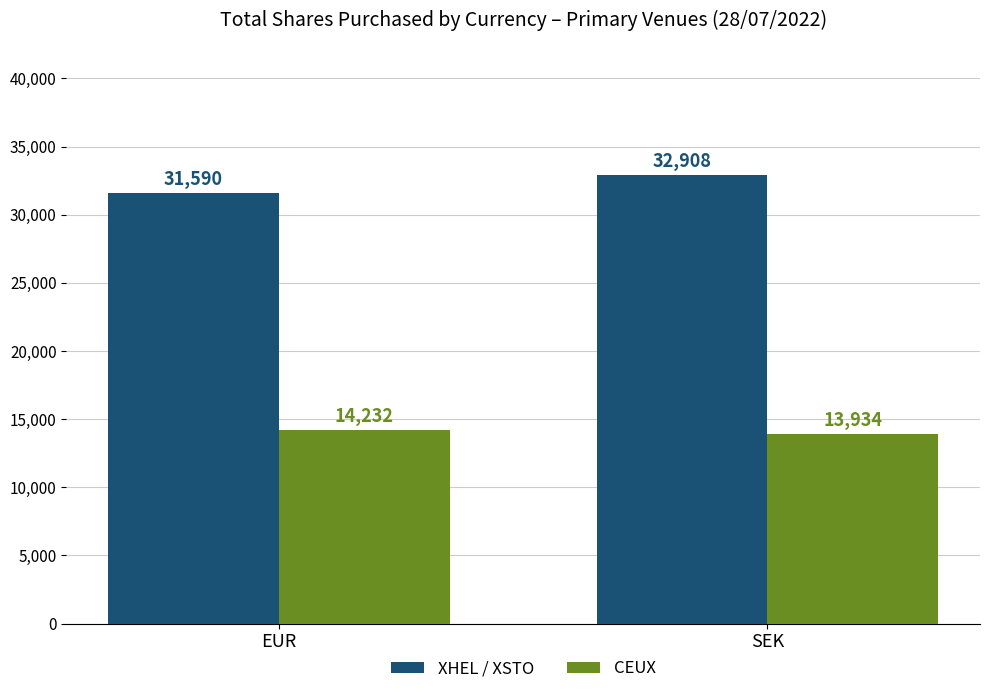

What is the value of the XHEL / XSTO bar at the 2nd from the left?

32908